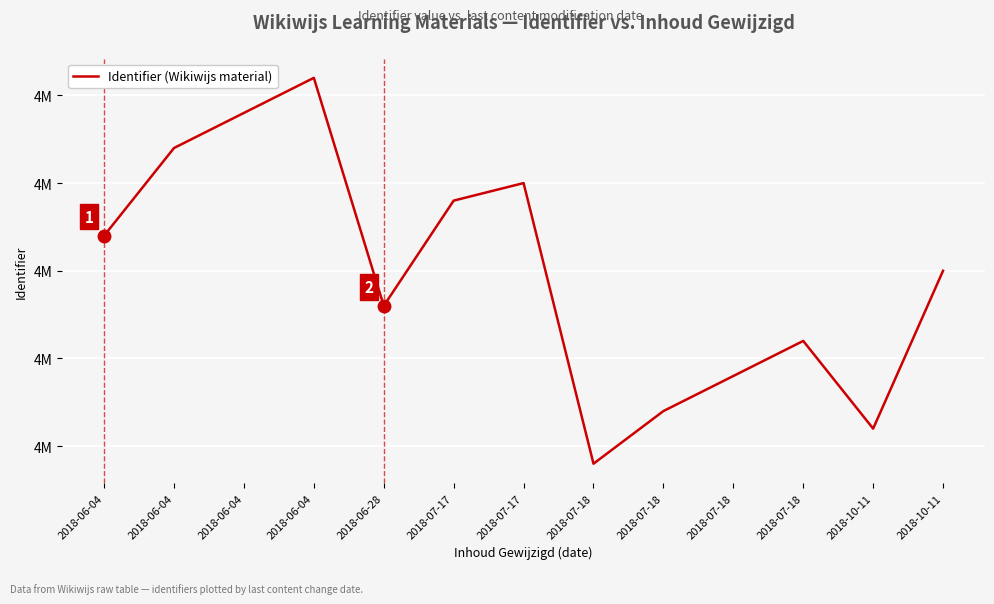

Is this an area chart (filled region under the line)?

No